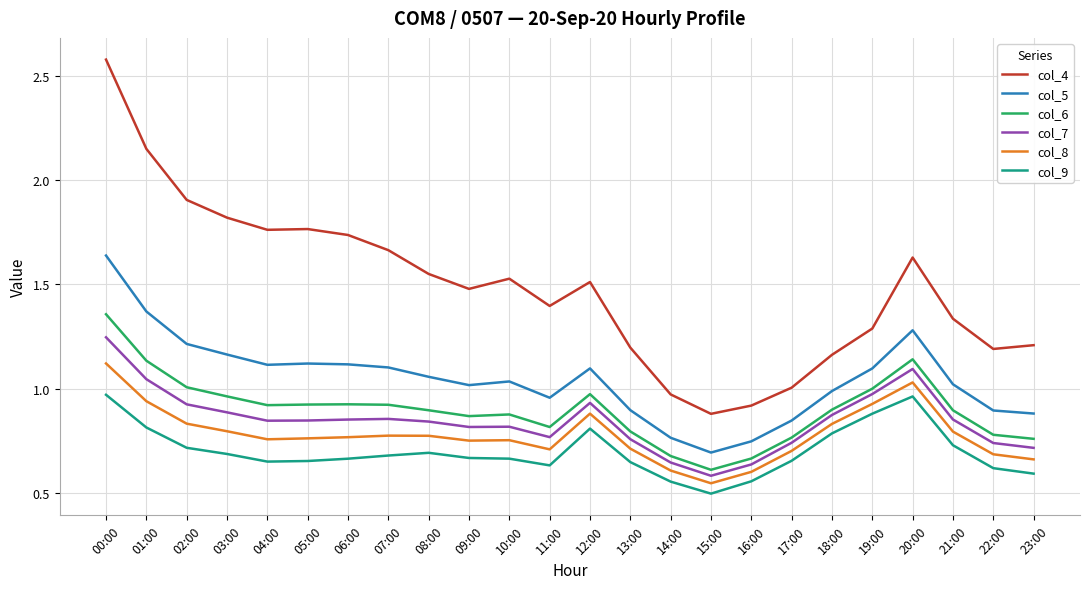

What position from the right is 06:00?

18